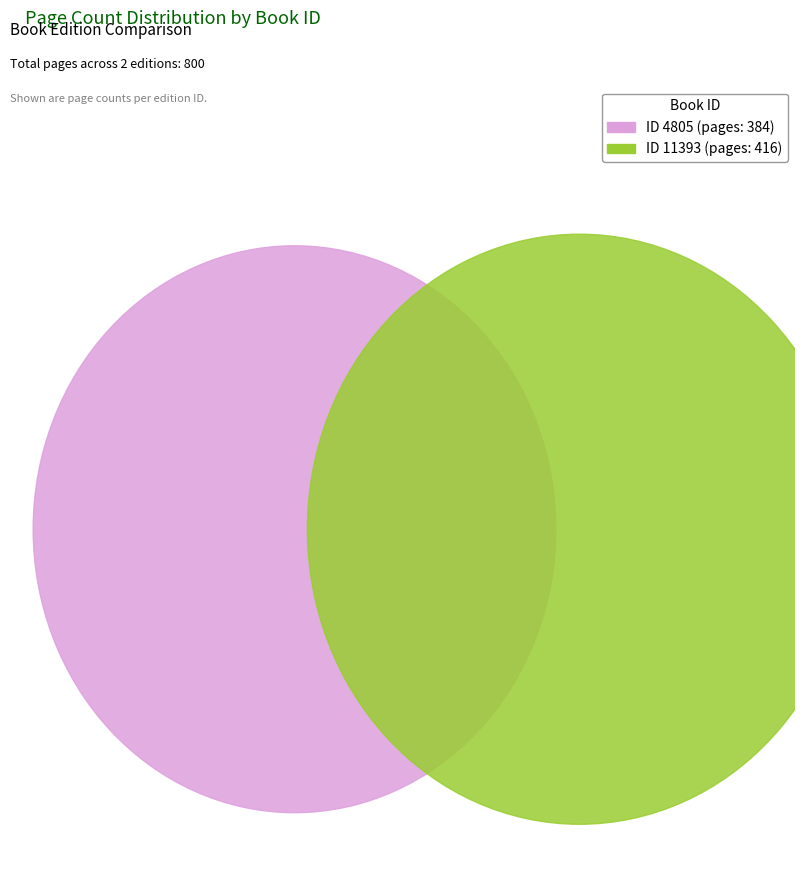

What portion of the pie excludes 4805?

52.0%